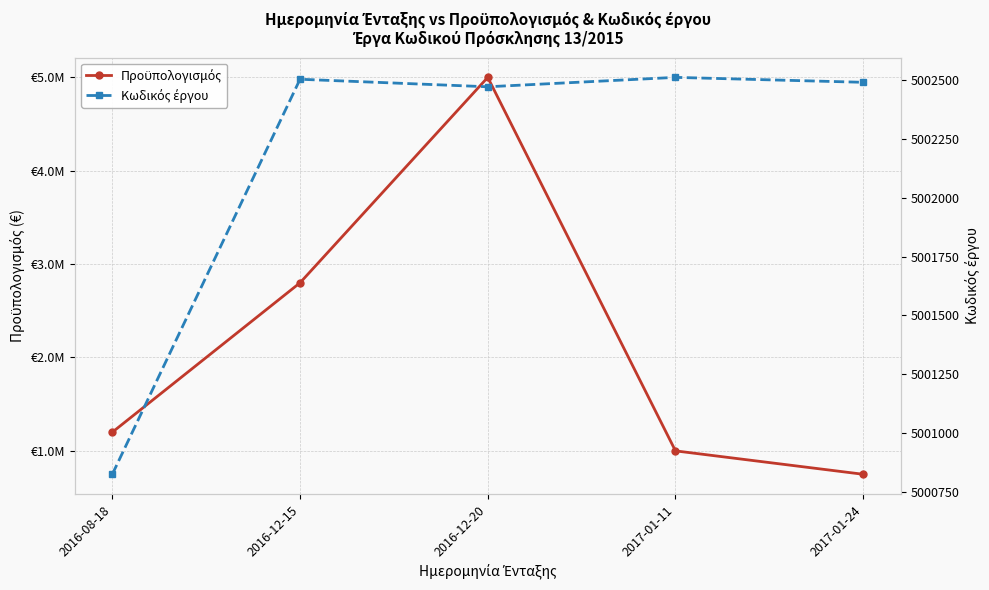

What is the label of the 1st point from the left?

2016-08-18